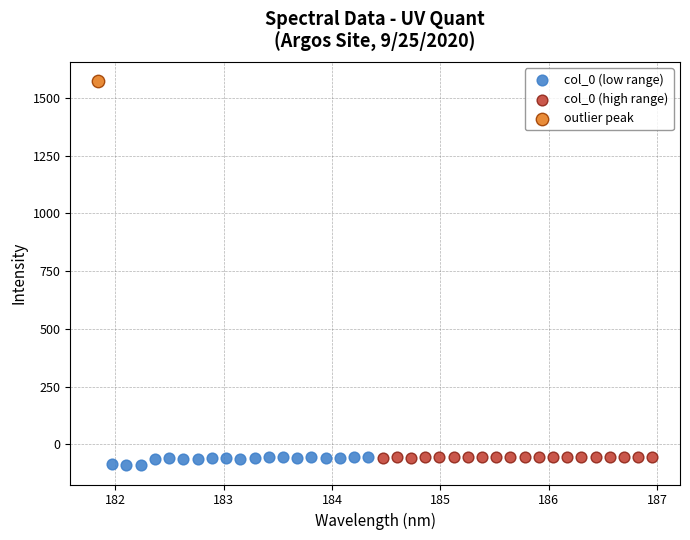

Which series reaches the maximum Y coordinate?

outlier peak